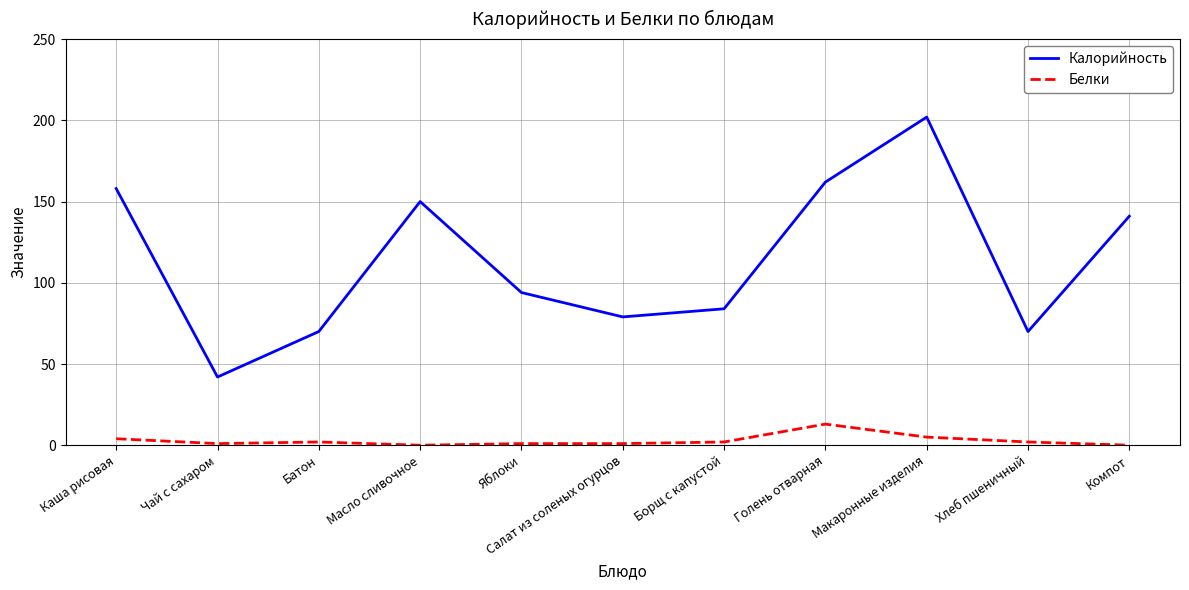

Which series has the largest range (max minus min)?

Калорийность